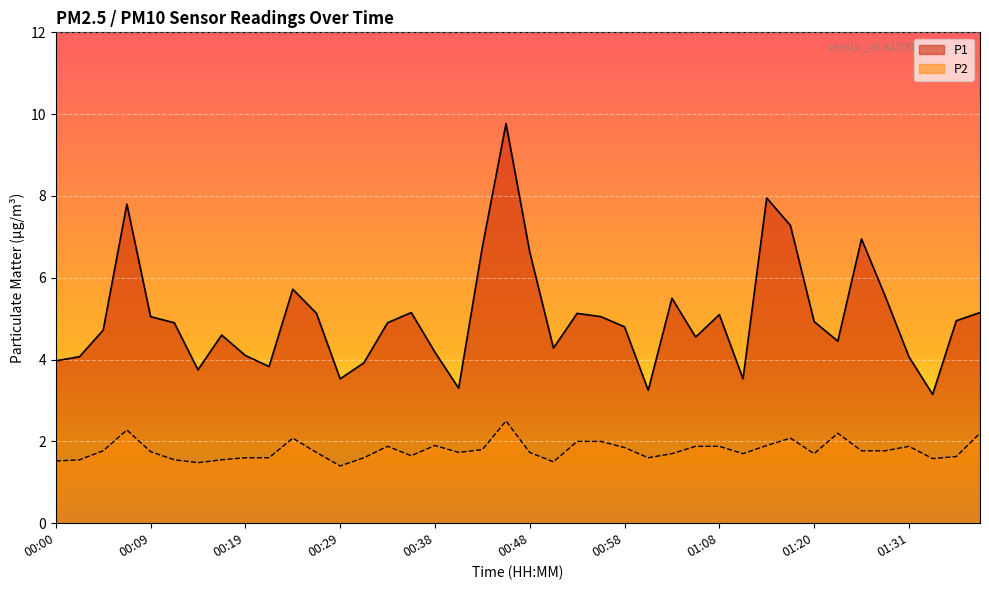

What is the difference between the maximum and minimum values in the P1 series?

6.6